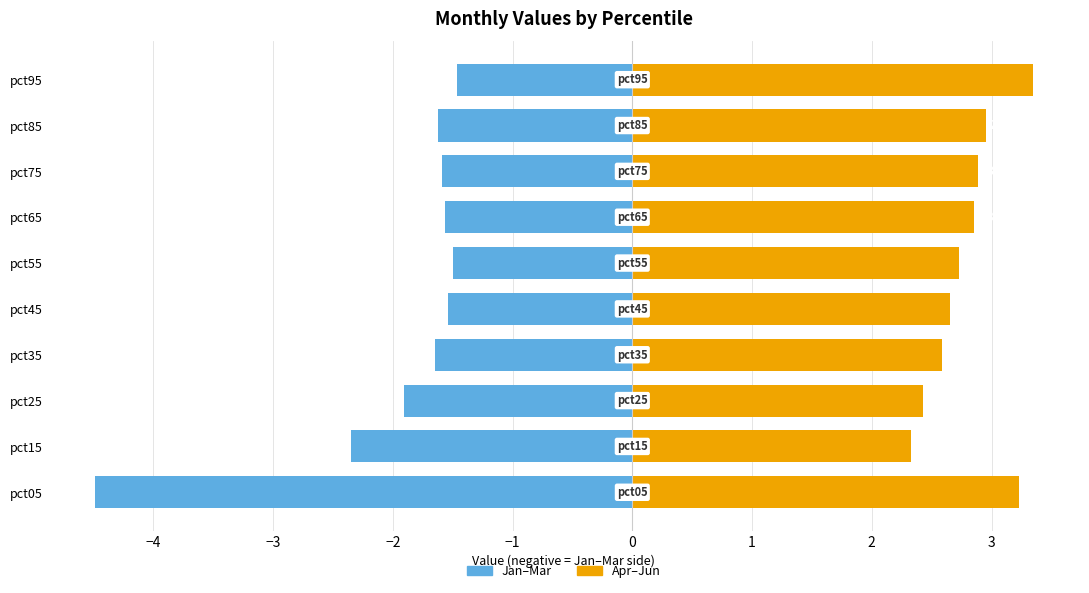

What is the difference between the second highest and second lowest values in the Apr–Jun (right) series?

0.8